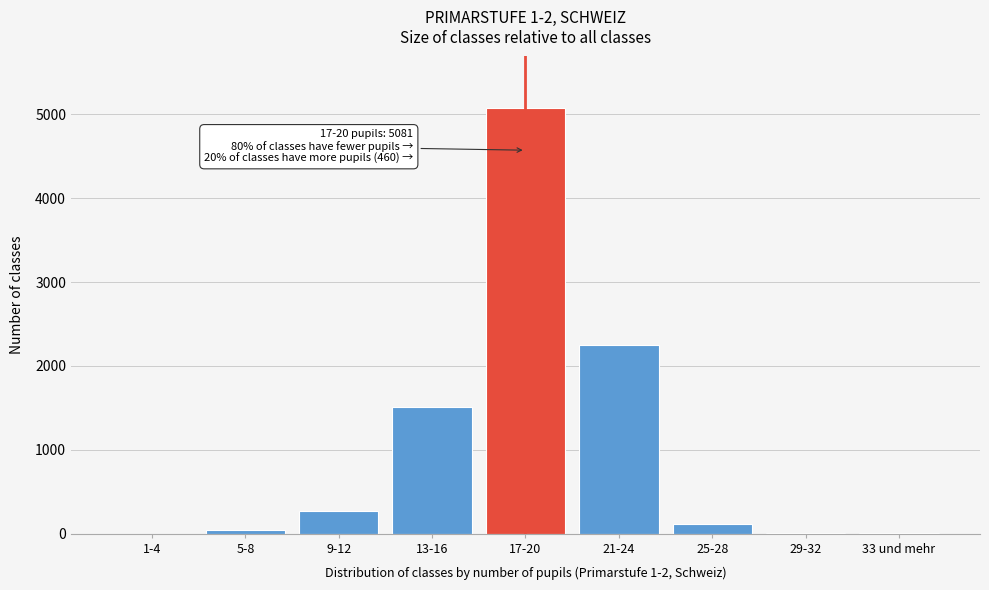

What is the maximum value shown in the chart?

5081